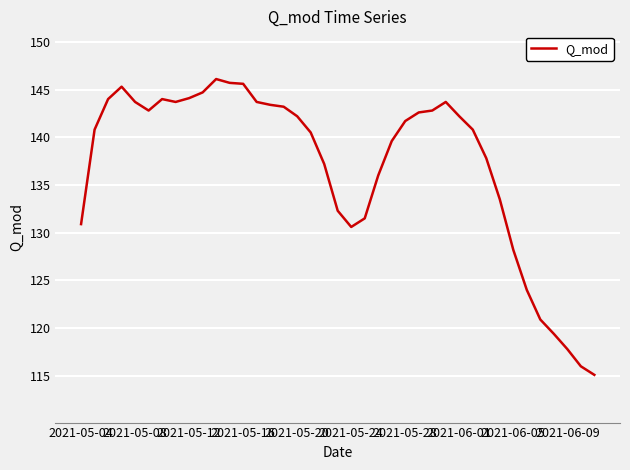

What is the smallest value displayed?

115.1